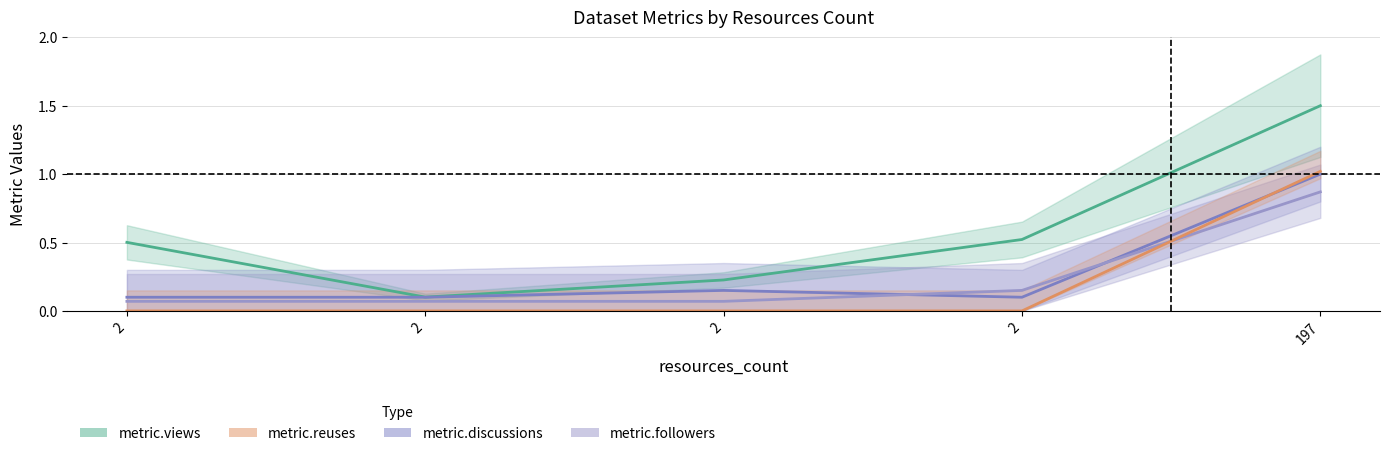

Which series has the widest spread of values?

metric.views